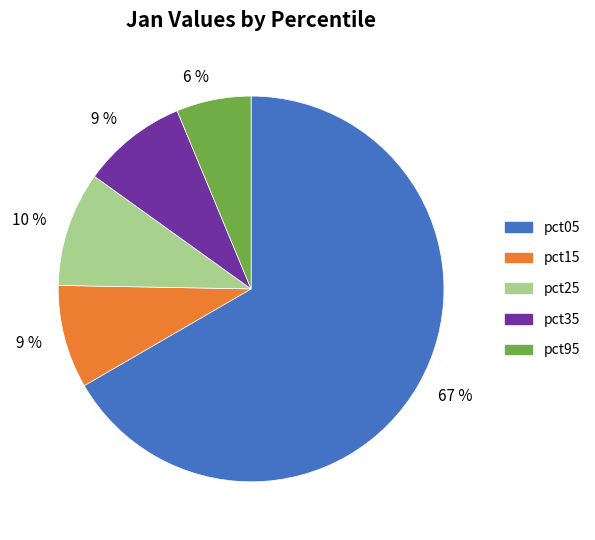

To the nearest percent, what is the difference between the largest and smallest slice percentages?

60%